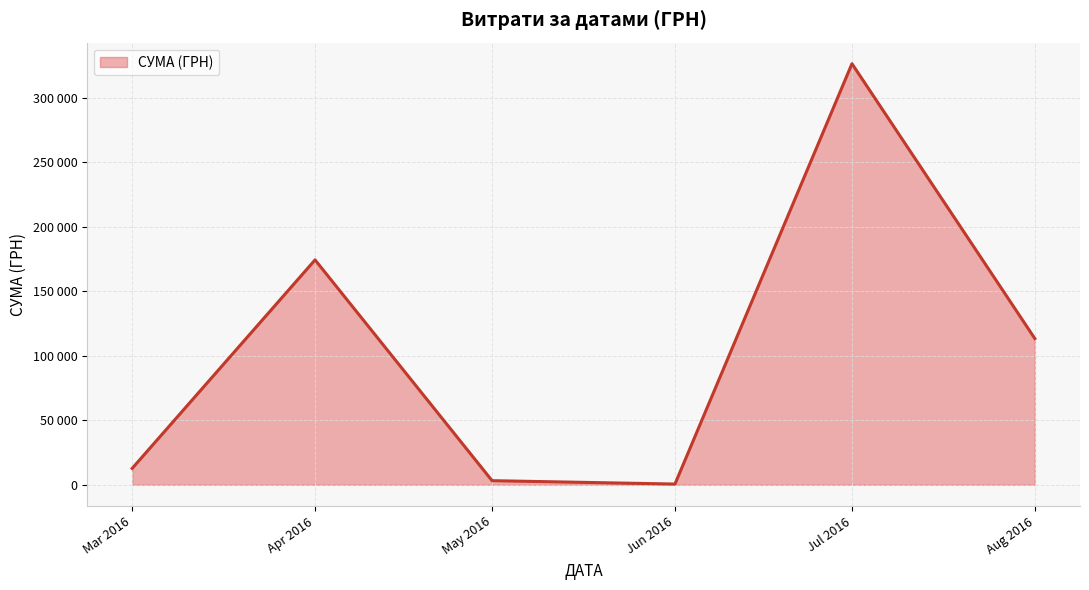

Does the chart display data point markers on the line(s)?

No